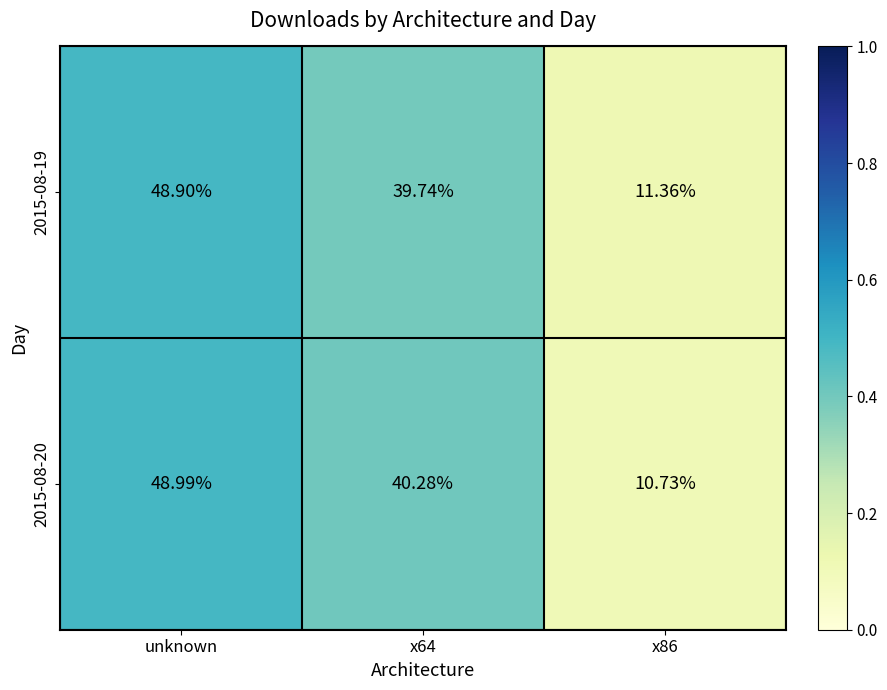

Rank the series by their maximum value, from lowest to highest.

2015-08-19, 2015-08-20